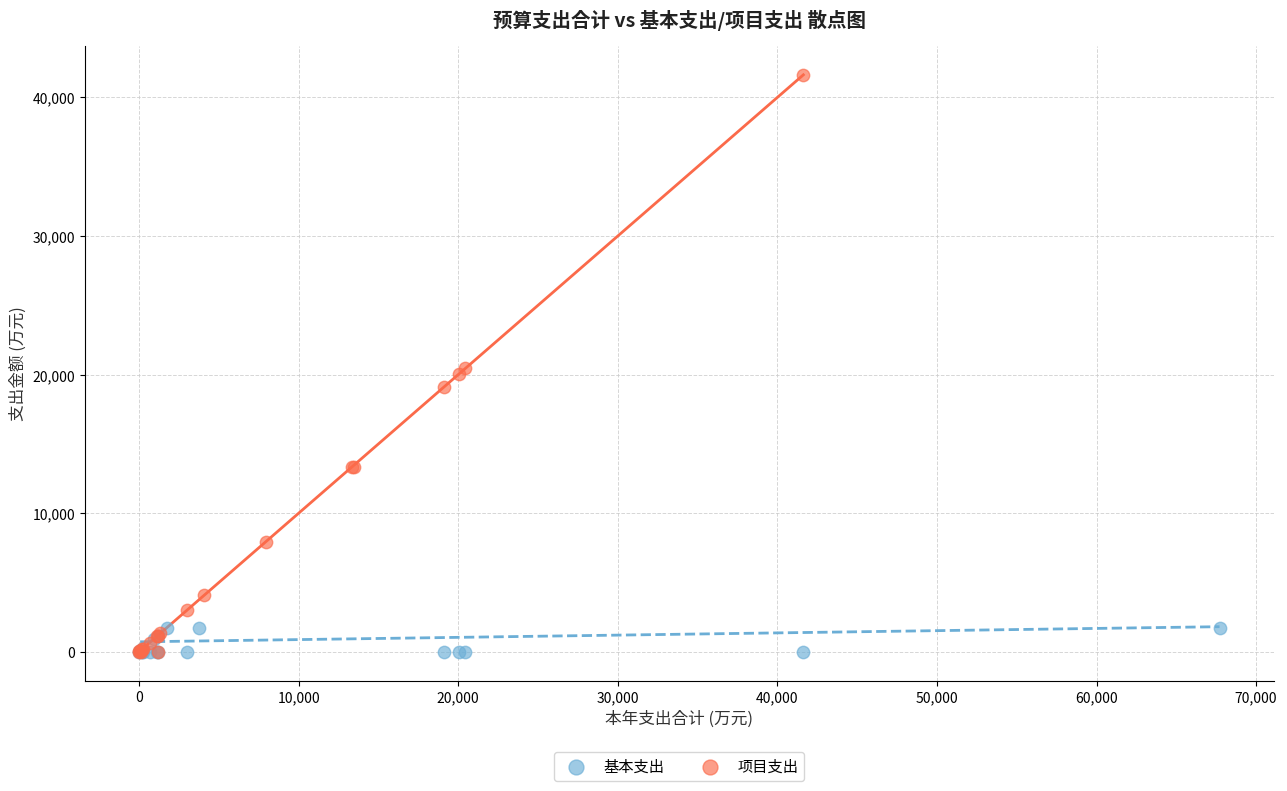

Which series reaches the maximum Y coordinate?

项目支出